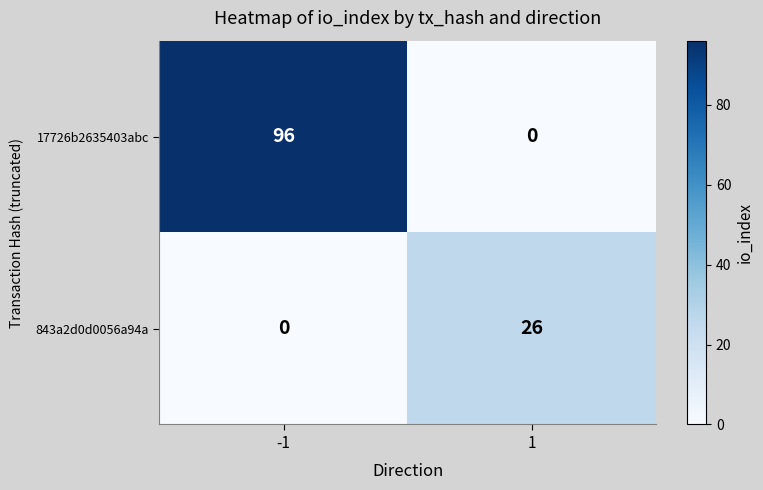

What is the difference between the highest and lowest values at 1?

26